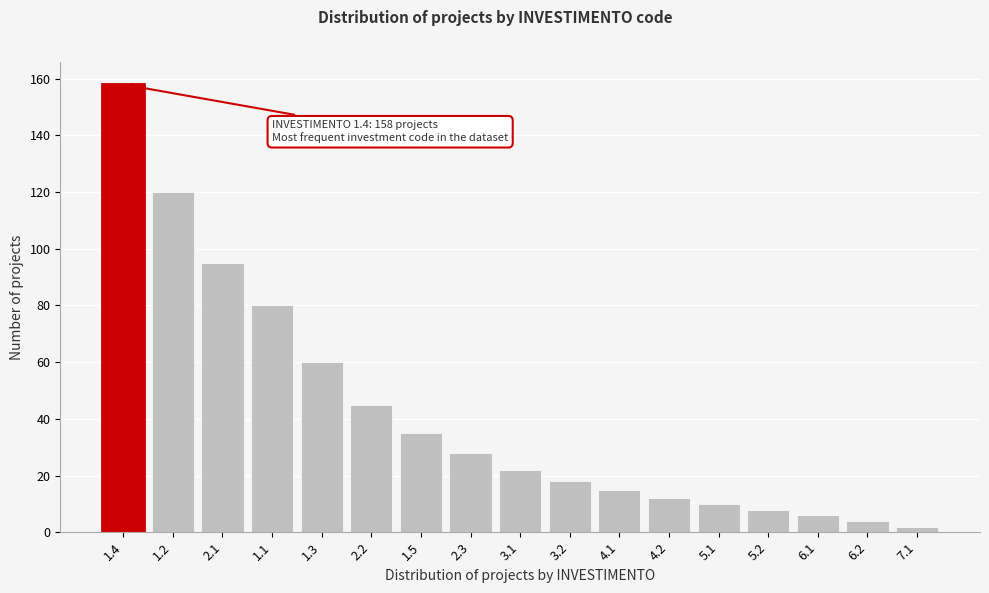

Reading left to right, extract all data points from this chart.

1.4=158	1.2=120	2.1=95	1.1=80	1.3=60	2.2=45	1.5=35	2.3=28	3.1=22	3.2=18	4.1=15	4.2=12	5.1=10	5.2=8	6.1=6	6.2=4	7.1=2